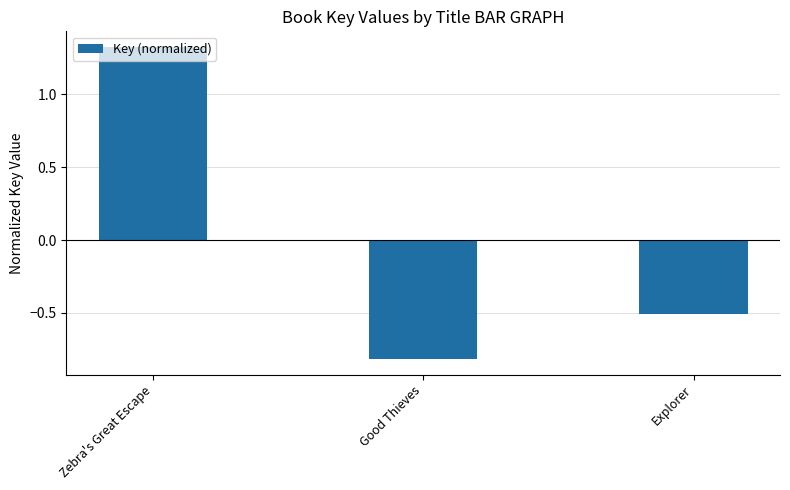

Between Good Thieves and Explorer, which is larger?

Explorer